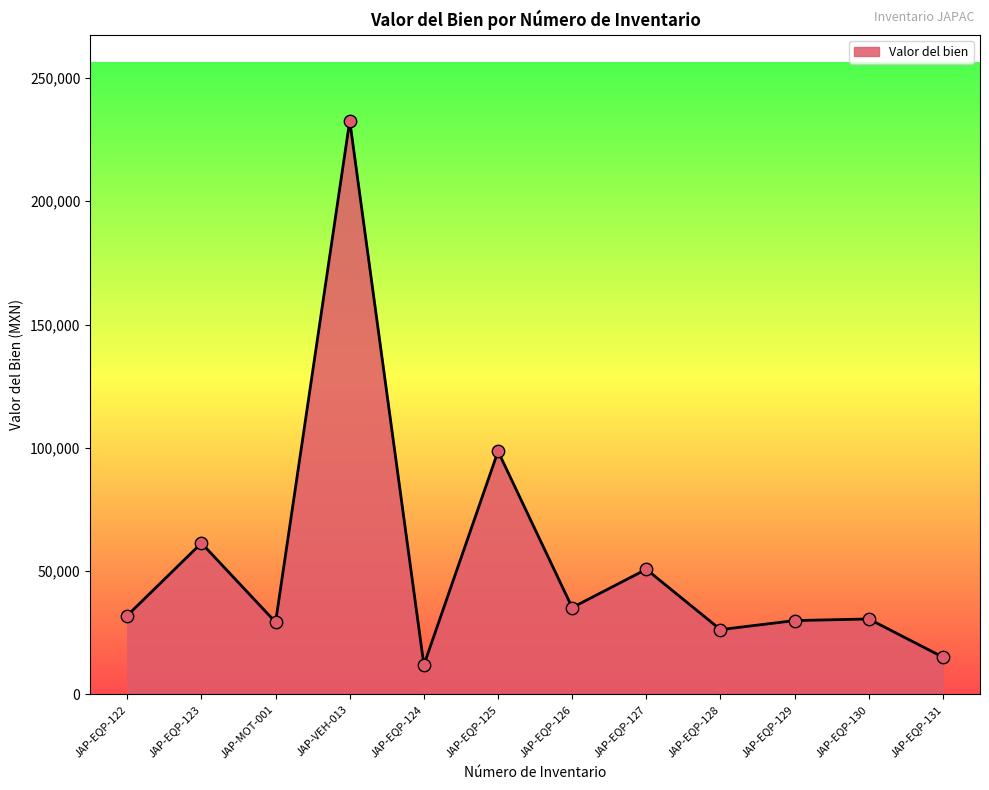

What is the ratio of the value at JAP-EQP-130 to the value at JAP-EQP-127?

0.6